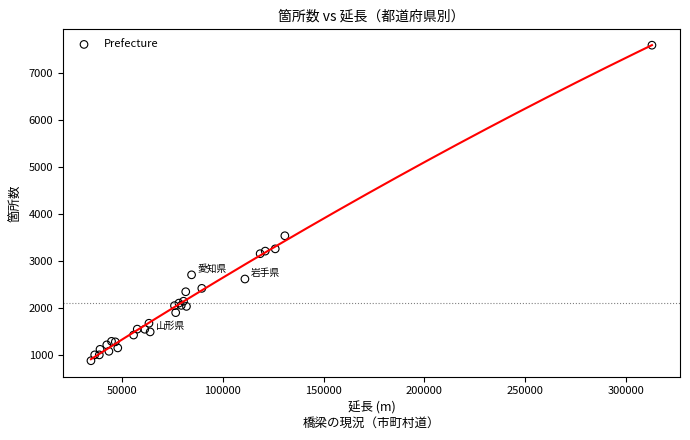

What Y value in the scatter plot is closest to 4235?

3537